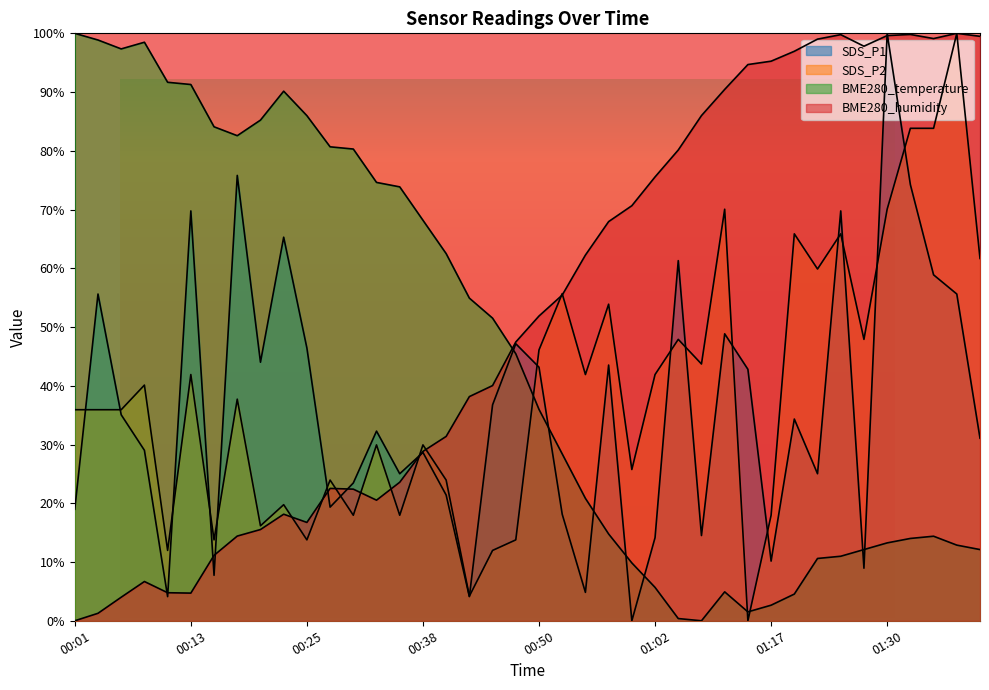

What is the total value across all series at 00:43?

101.4